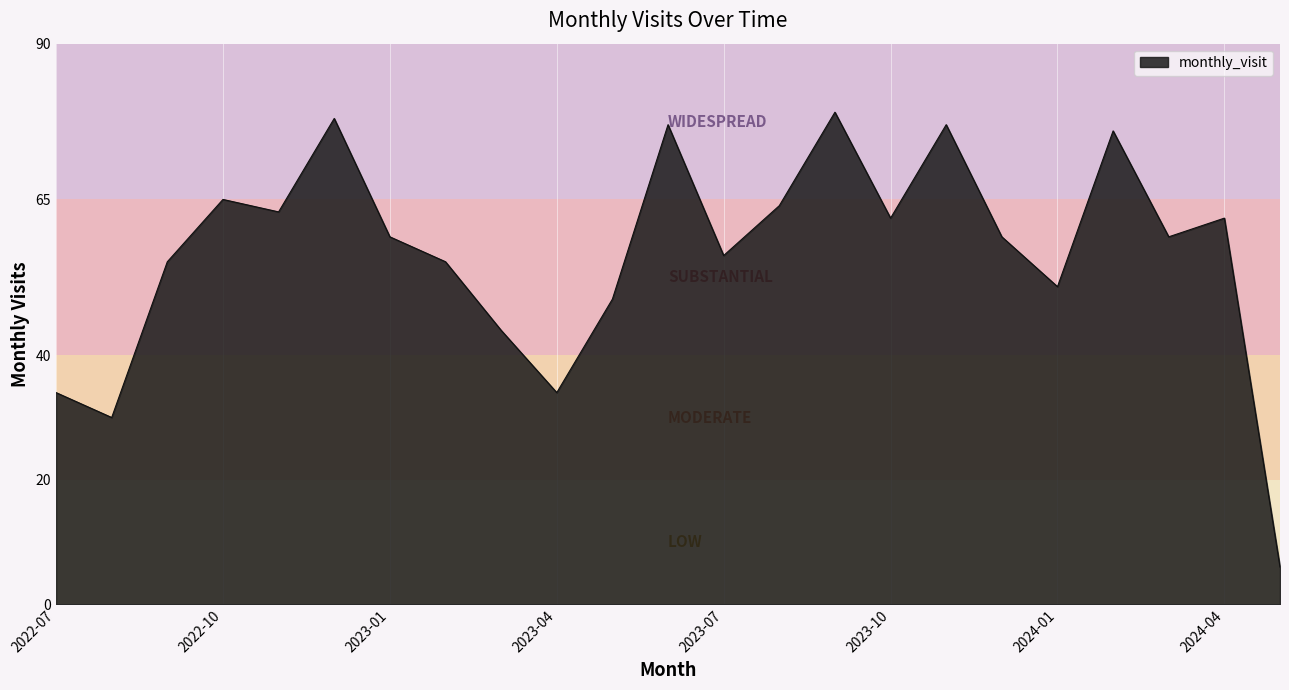

What is the difference between the maximum and minimum values?

73